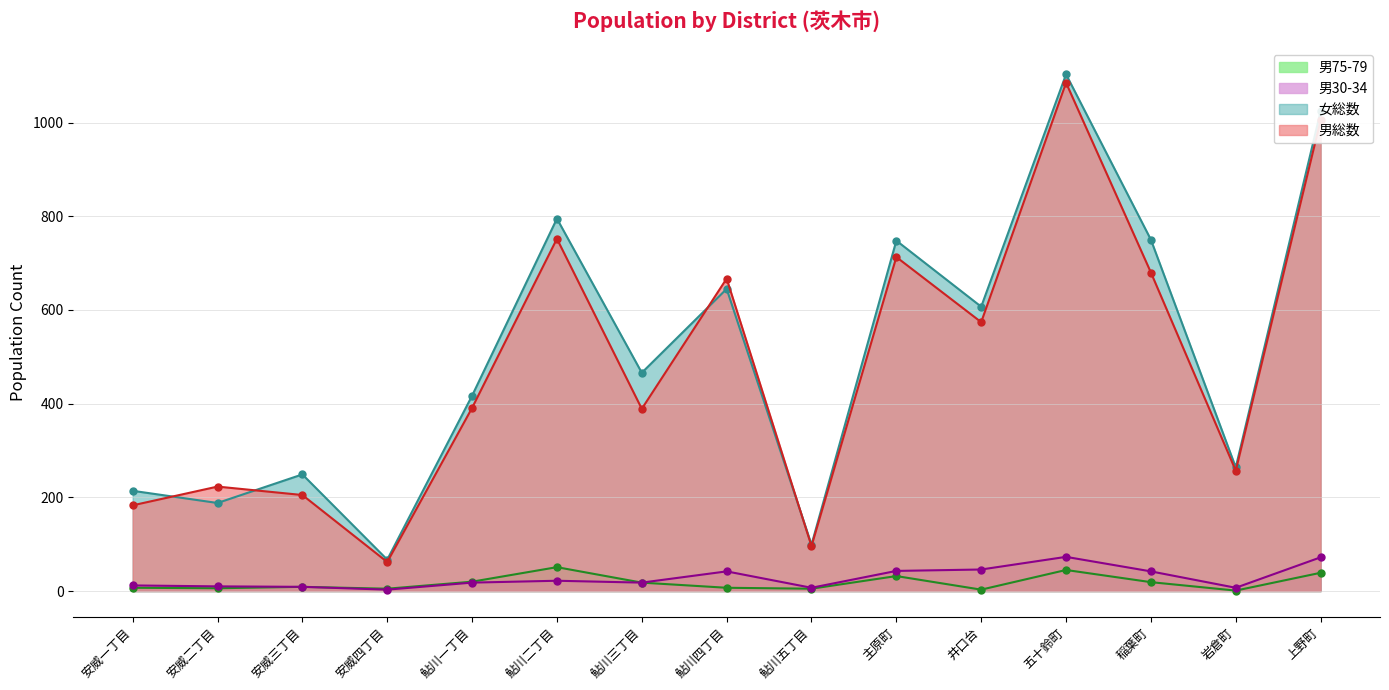

True or false: 男30-34 and 総数 cross at least once.

False